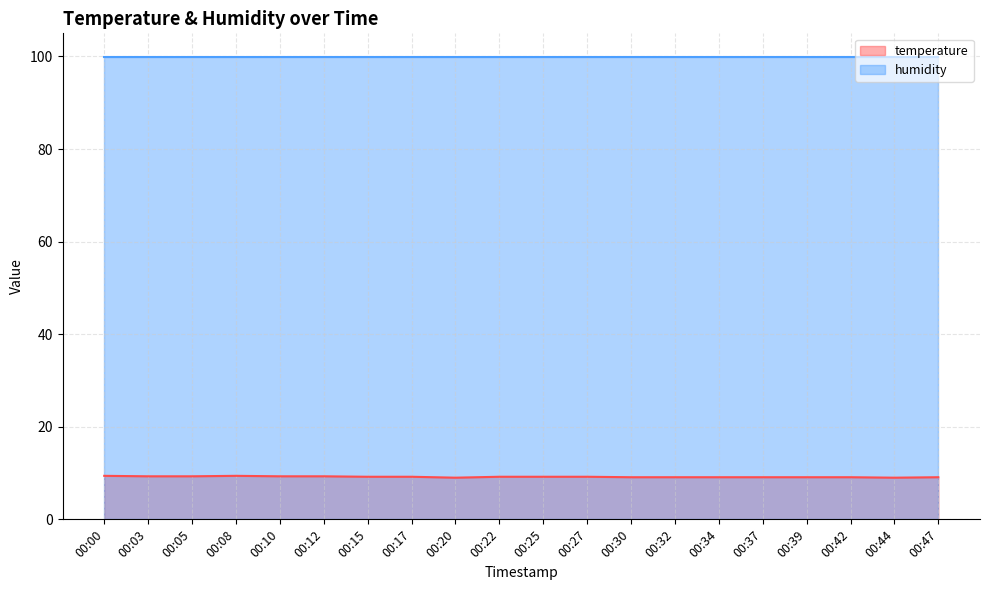

How many interior local valleys (lower than both neighbors) does the data have?

2